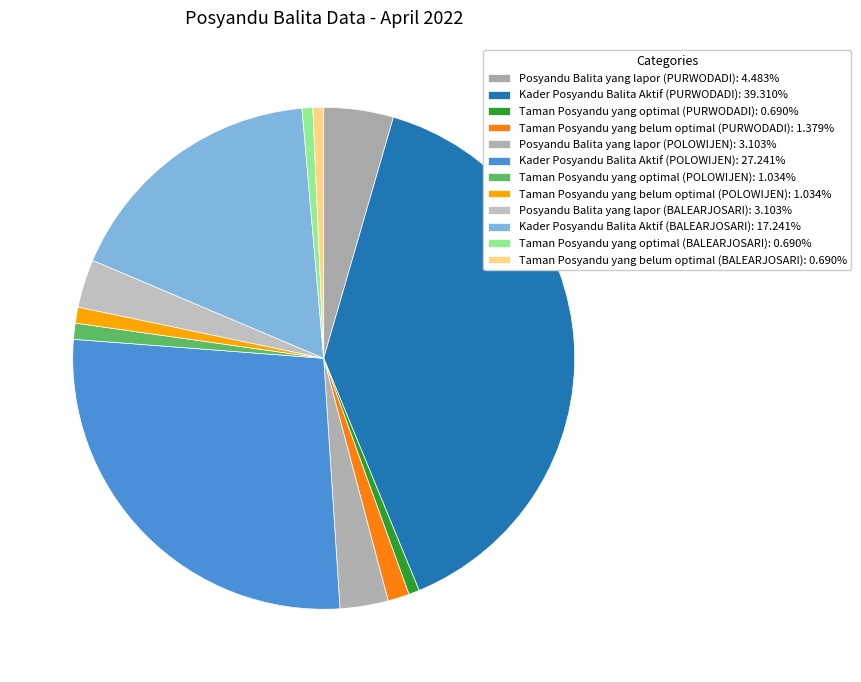

Which category has the biggest portion of the pie?

Kader Posyandu Balita Aktif (PURWODADI)